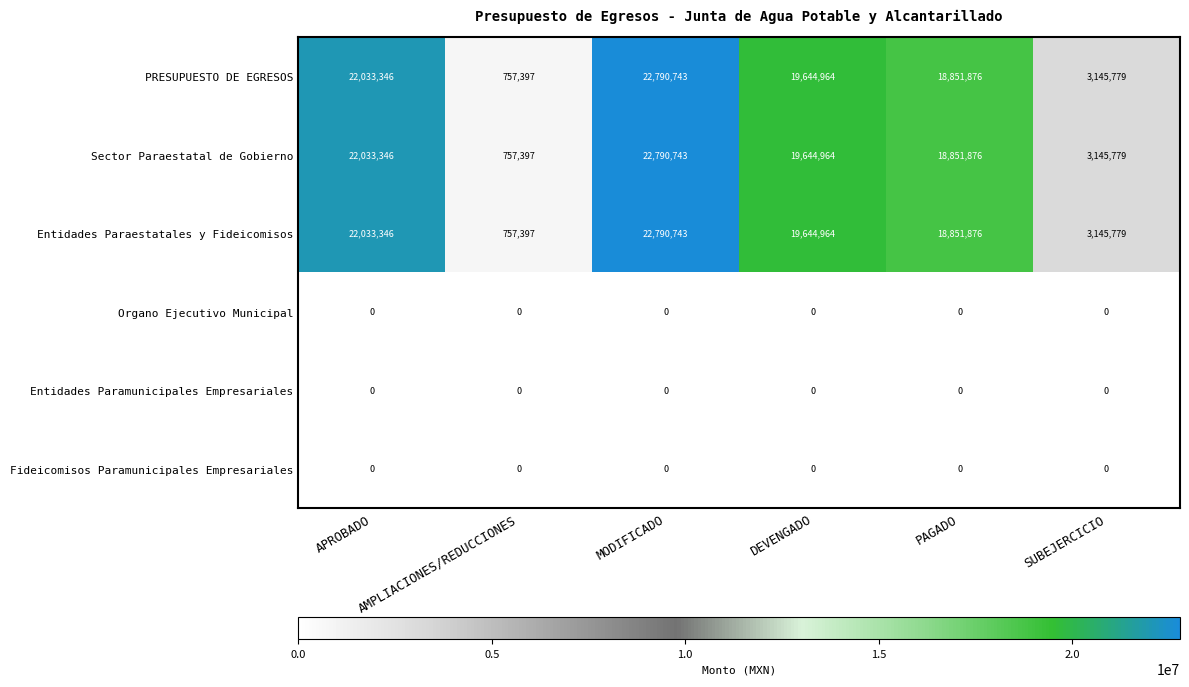

Count the number of categories in the chart.

6